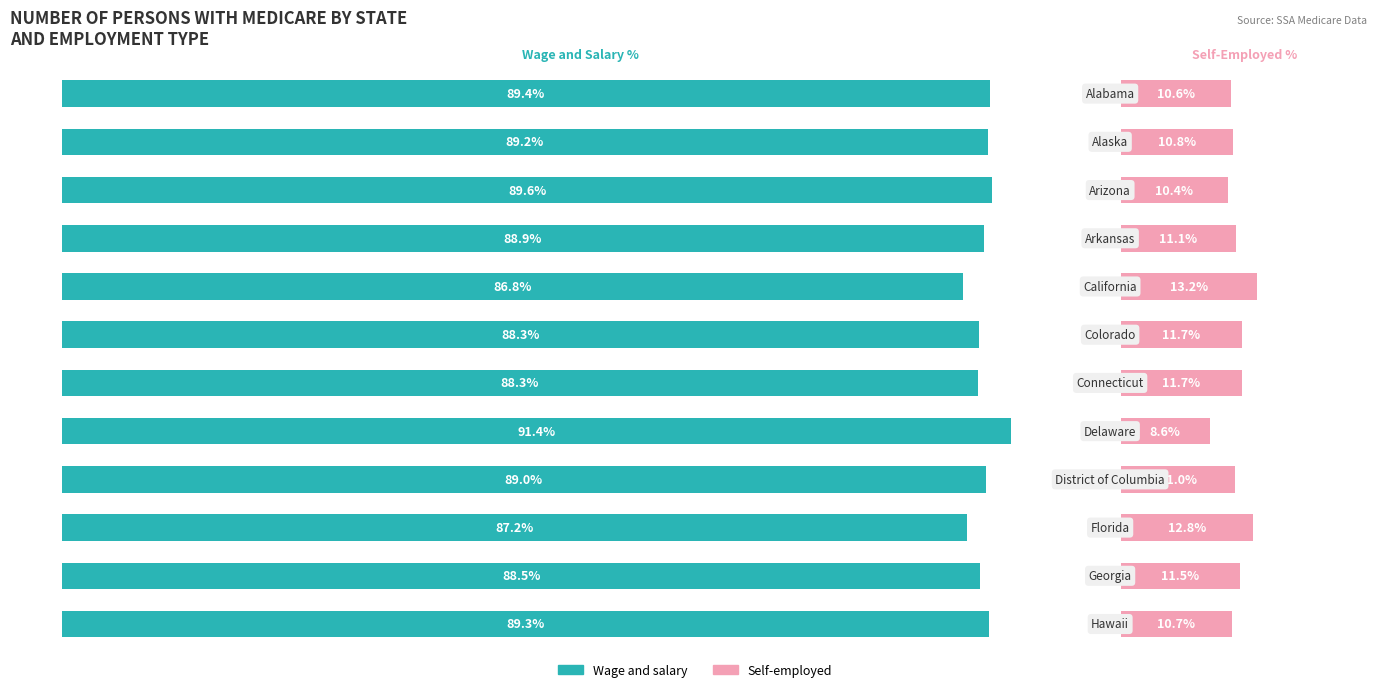

What is the sum of all Self-employed values?

134.1